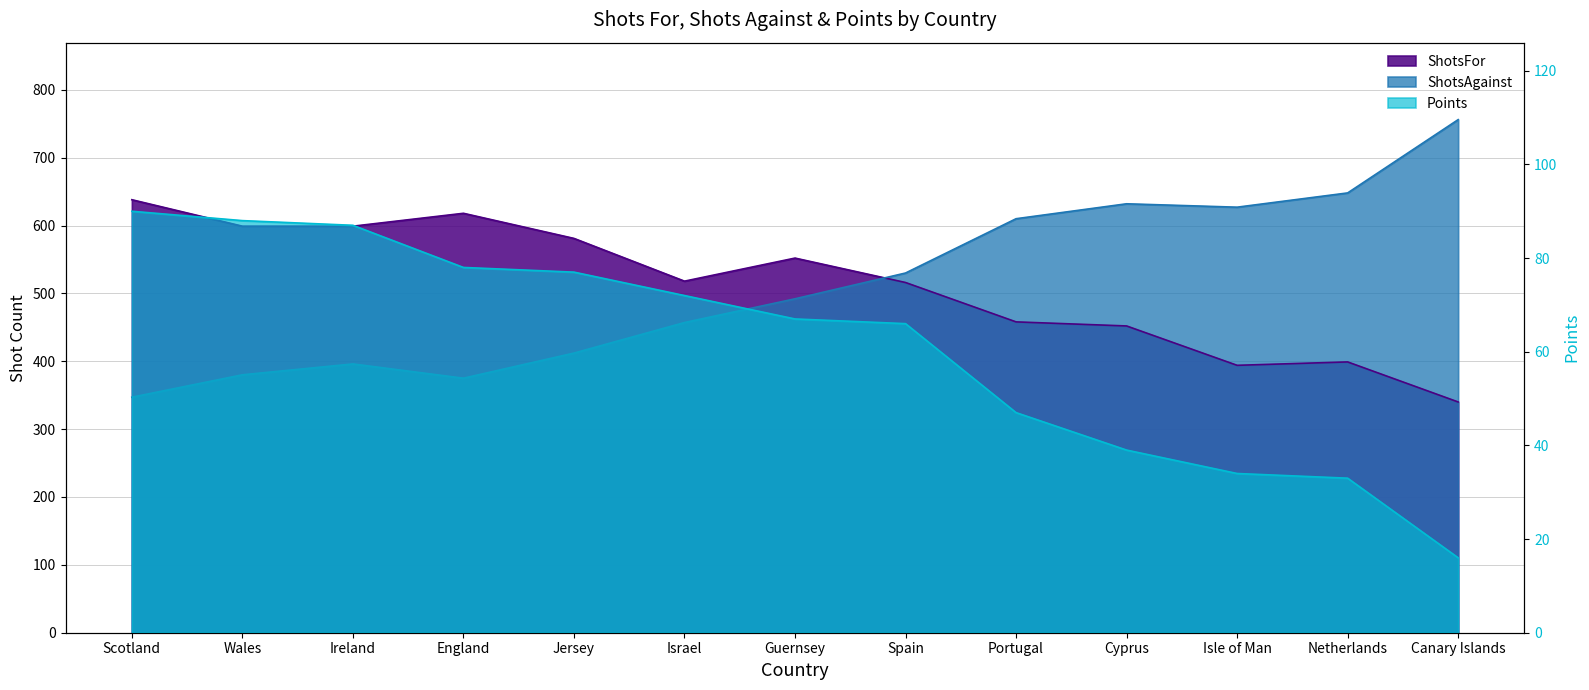

What is the greatest value displayed?

756